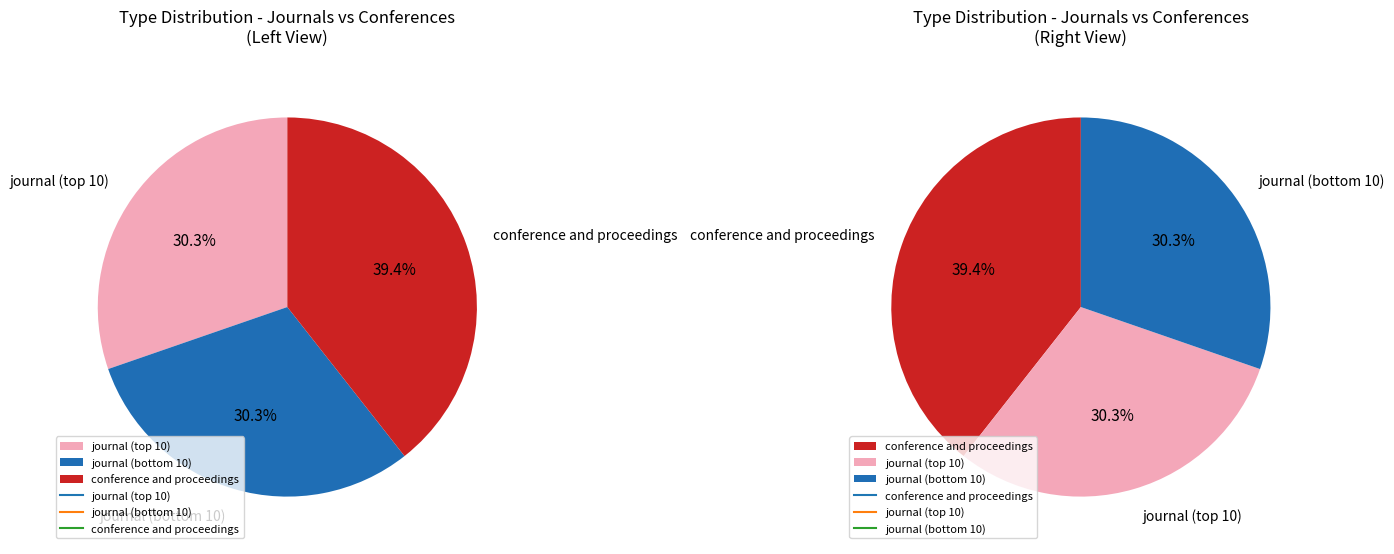

Which has a higher value, journal or conference and proceedings?

journal